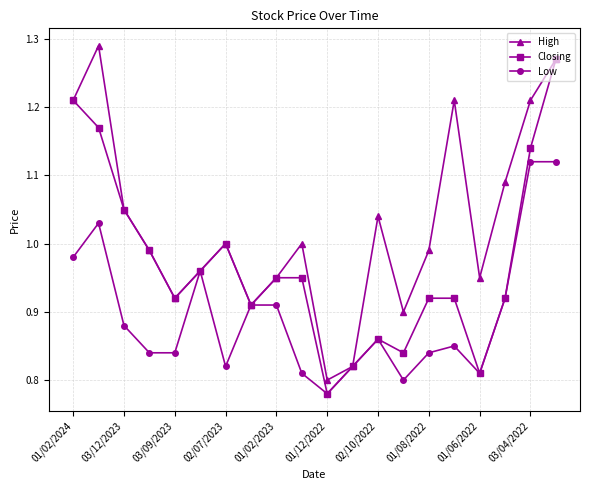

In Closing, how many points are lower than both neighbors (excluding endpoints)?

5